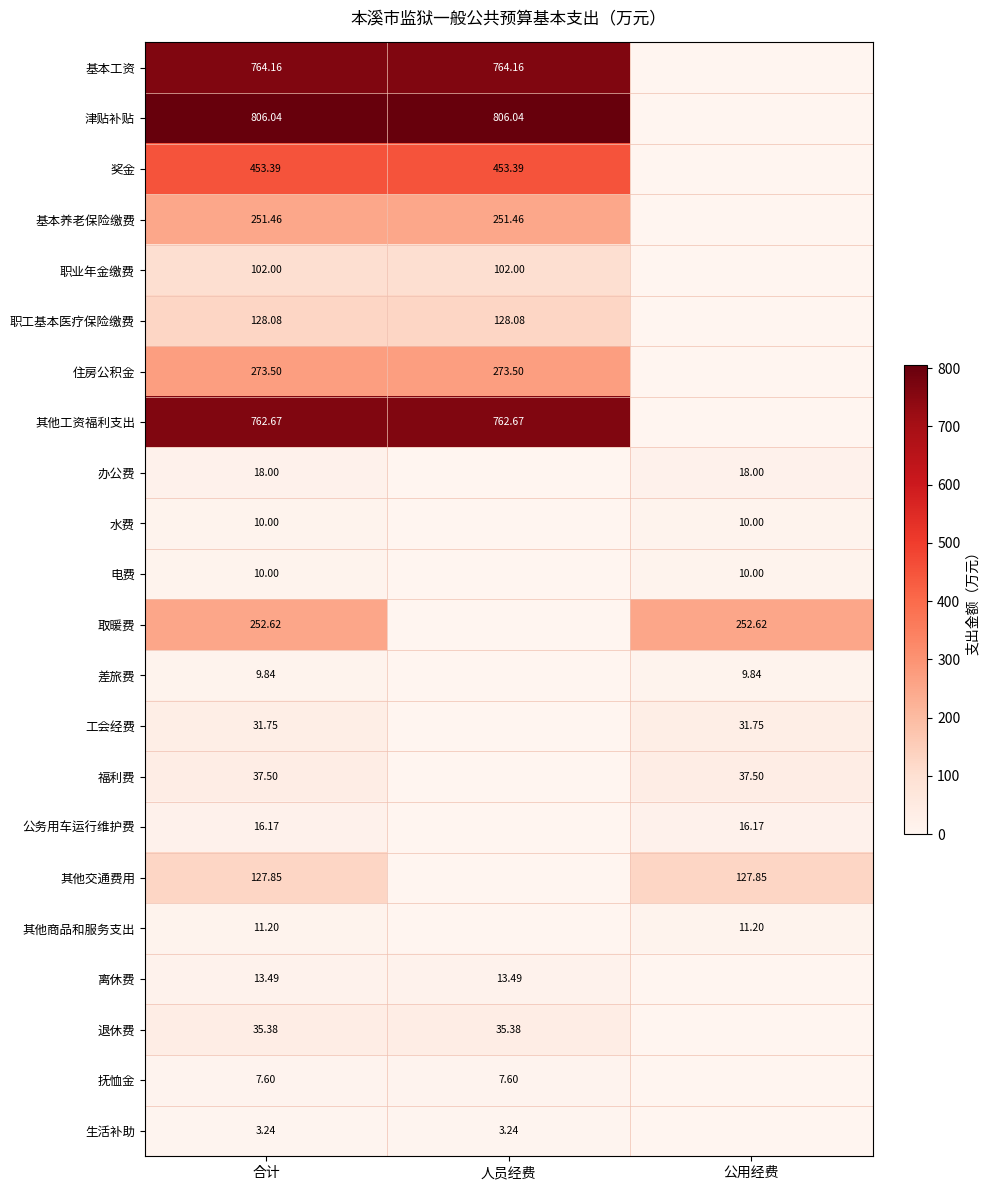

How many distinct data groups are displayed?

22